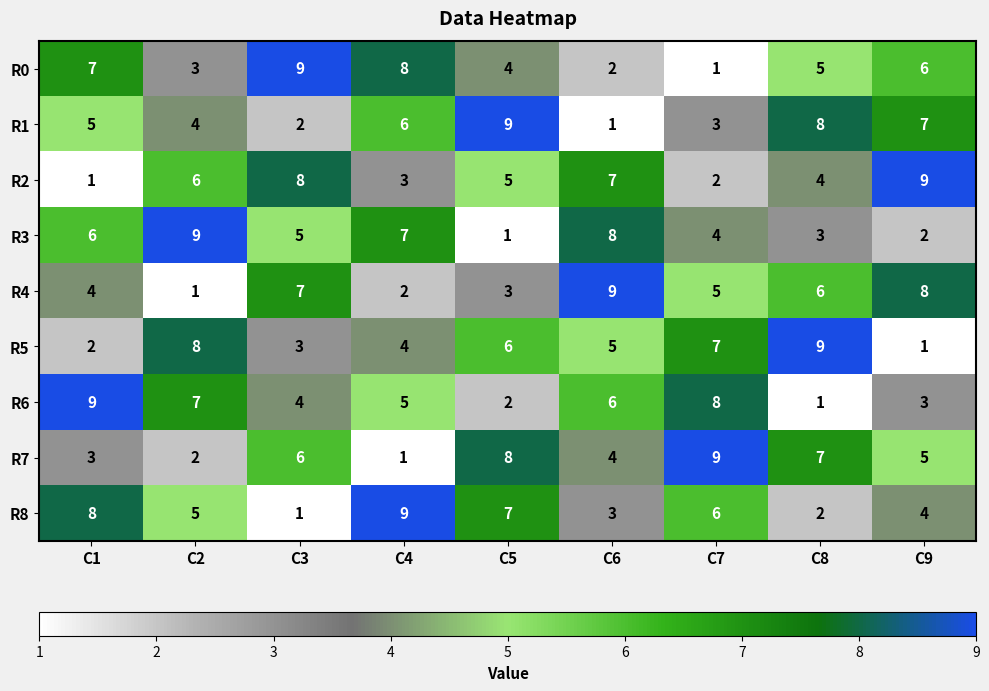

Is it true that R6 equals 1 at C8?

True